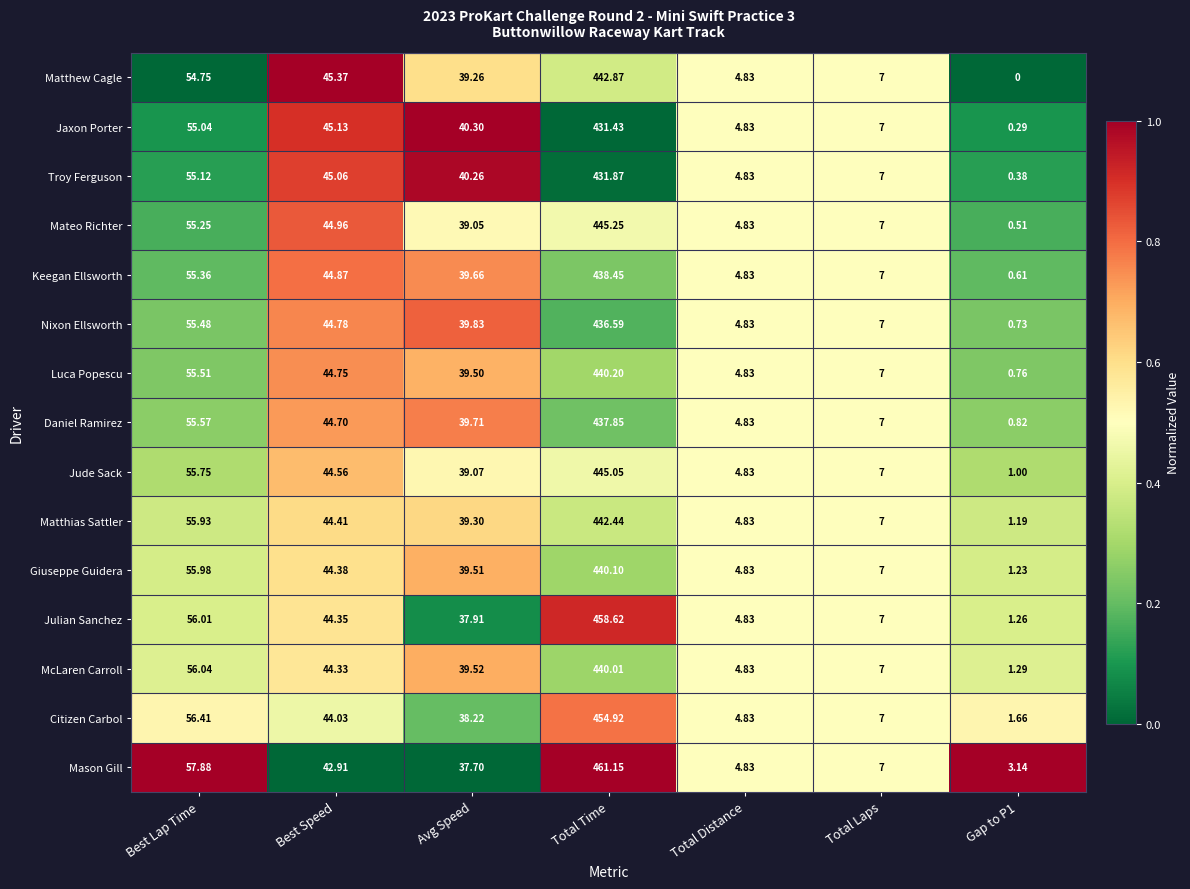

What is the difference between the highest and lowest values at Avg Speed?

2.6